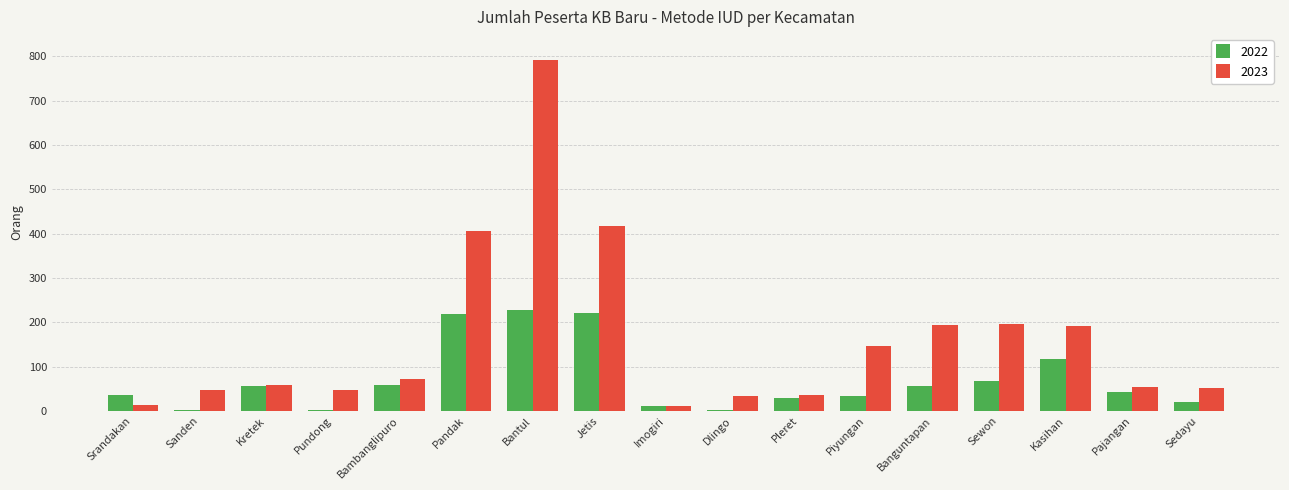

Are the bars horizontal?

No